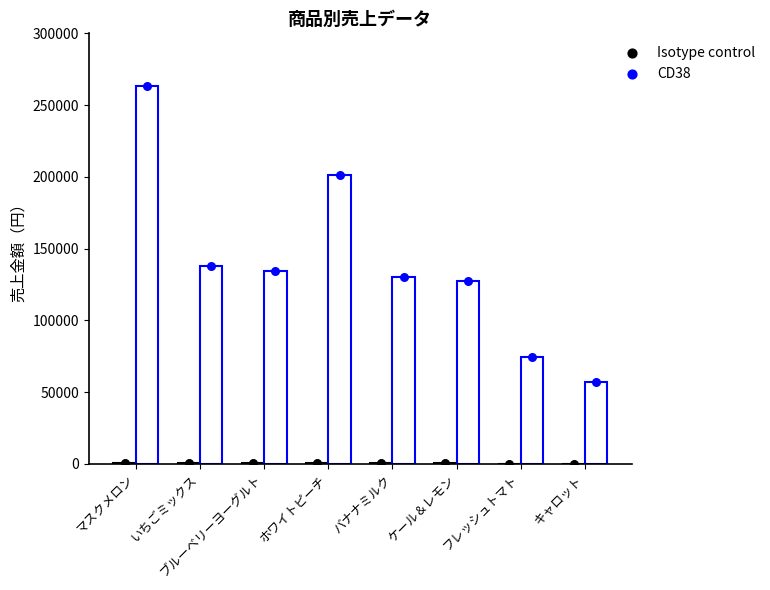

What is the total value across all series at マスクメロン?

263526